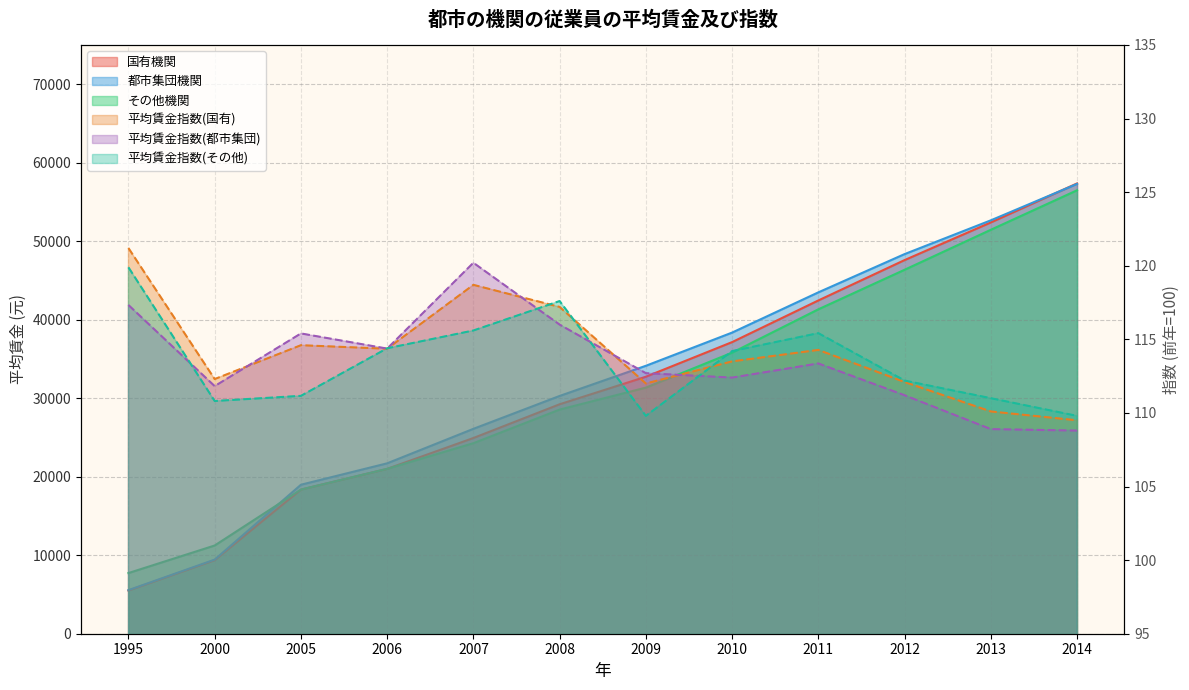

What is the sum of all 平均賃金指数(その他) values?

1361.9